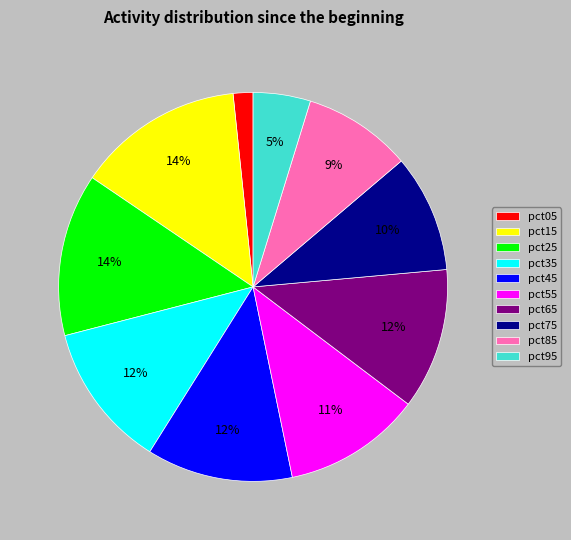

Do pct15 and pct35 together represent more than half of the pie?

No